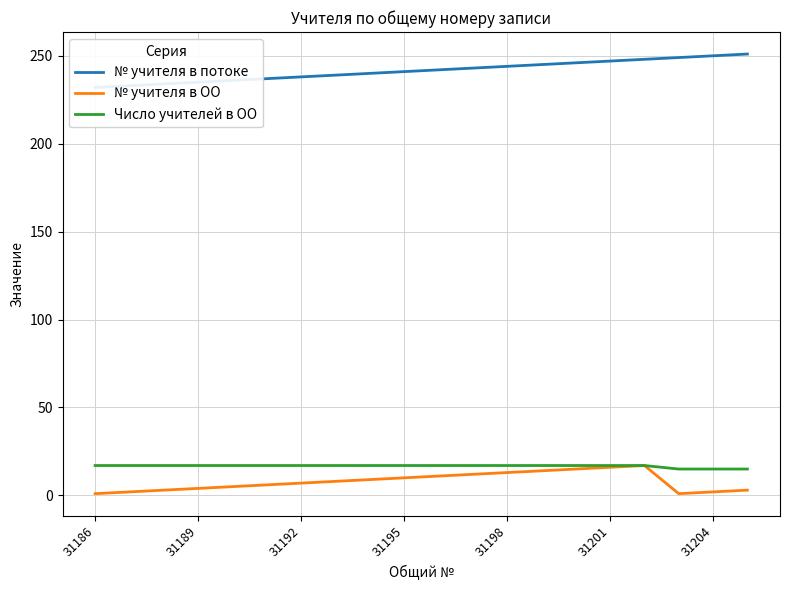

How many Число учителей в ОО values are between 17 and 18?

17